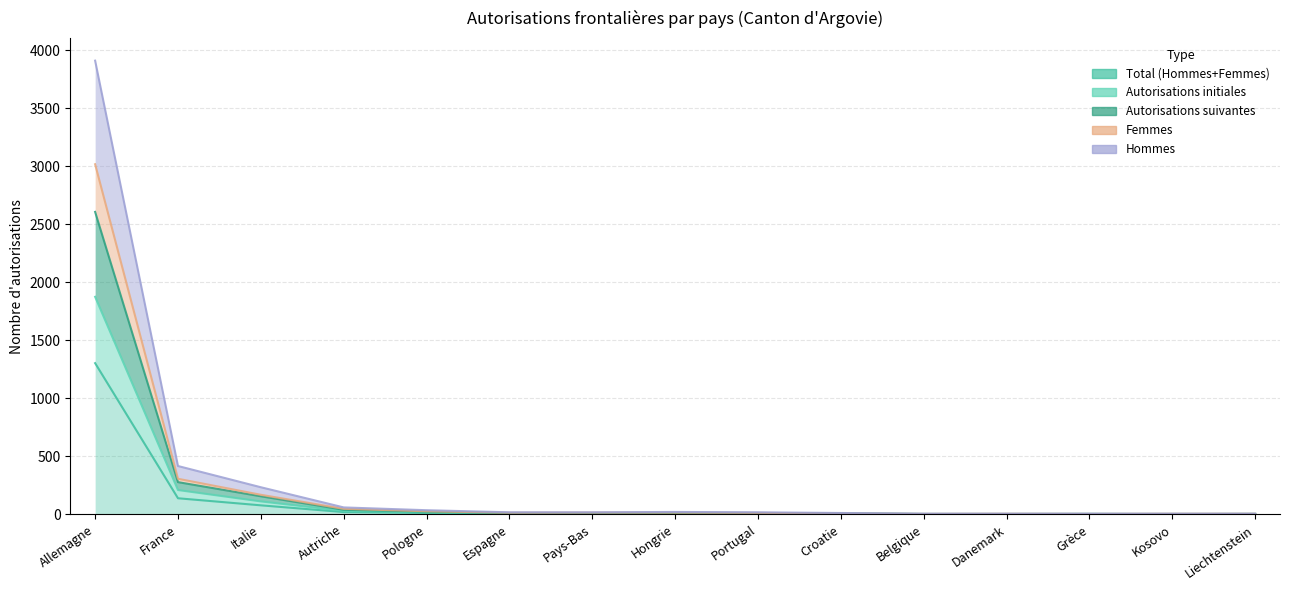

True or false: Autorisations initiales has more than 0 points higher than both neighbors.

True